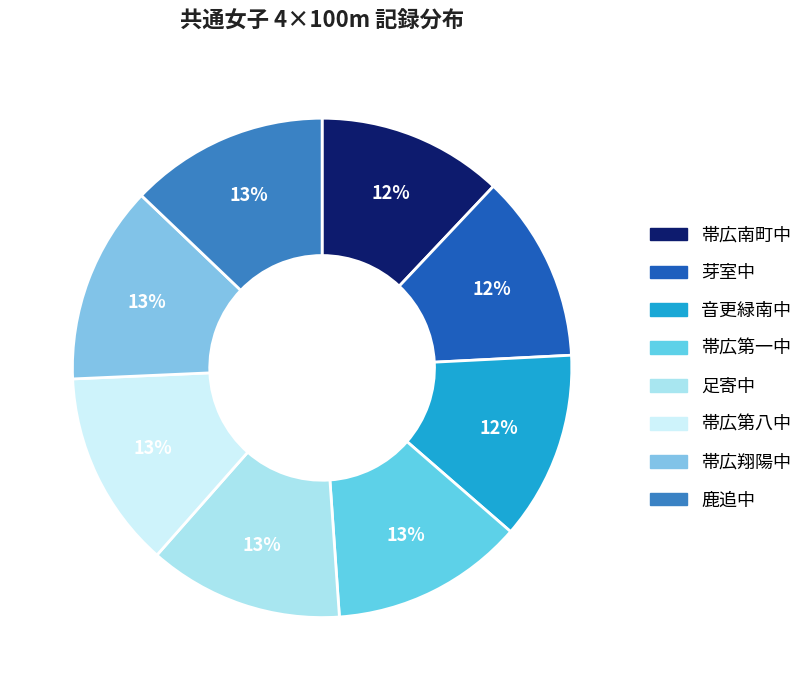

Rank the categories by value from highest to lowest.

鹿追中, 帯広翔陽中, 帯広第八中, 足寄中, 帯広第一中, 音更緑南中, 芽室中, 帯広南町中